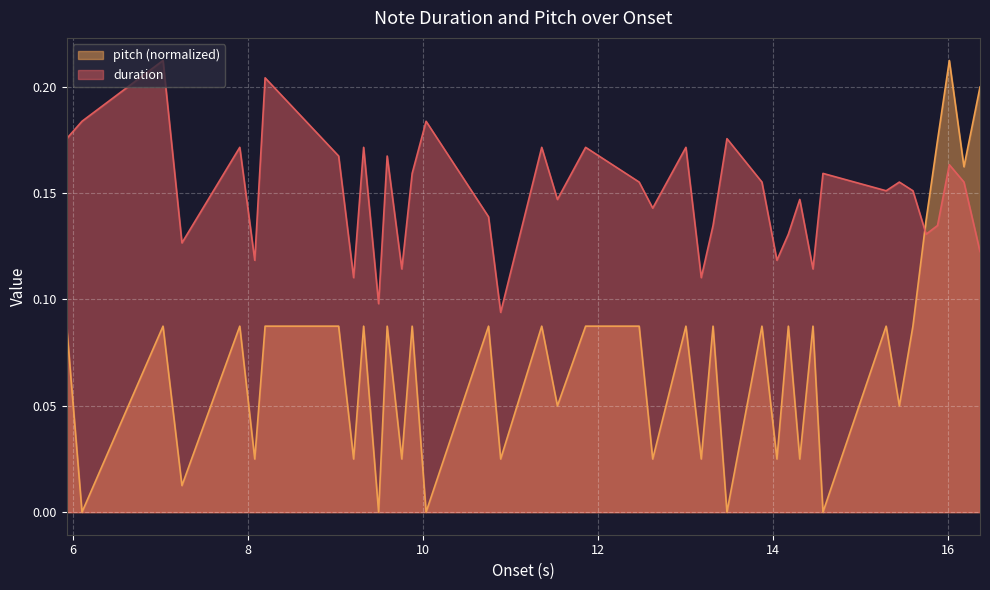

At which category is the sum across all series the highest?

16.020408163265305